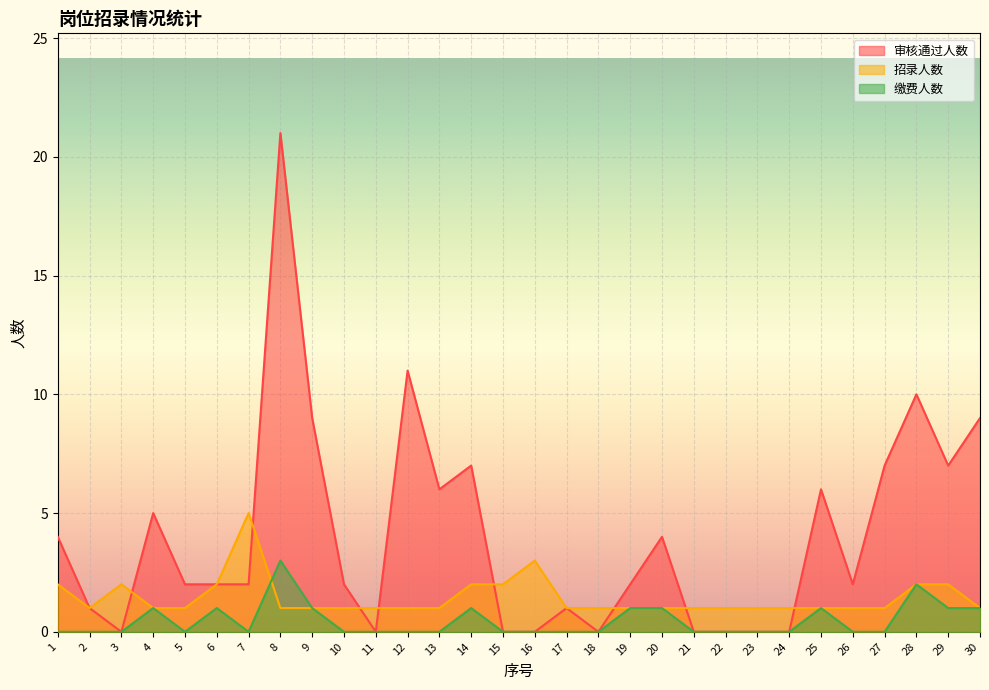

List the series in order of their peak value, lowest first.

缴费人数, 招录人数, 审核通过人数